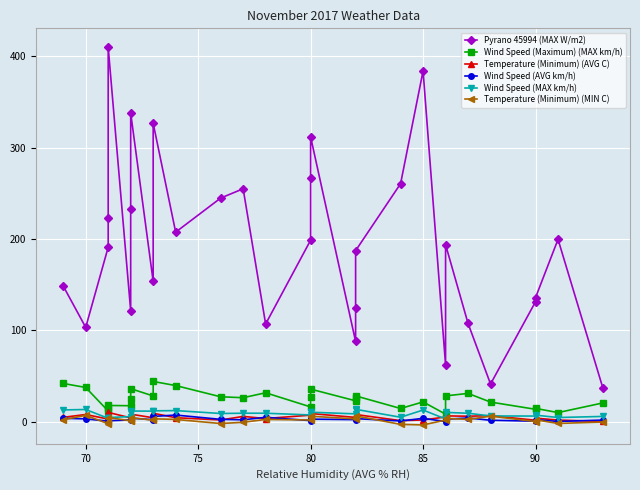

Is the value of Temperature (Minimum) (MIN C) at 28 greater than the value of Pyrano 45994 (MAX W/m2) at 11?

No